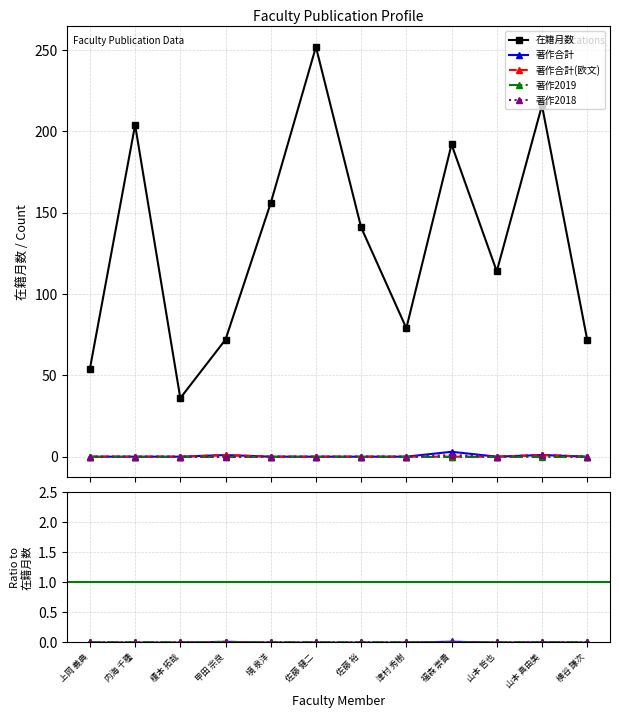

What is the label of the 3rd point from the left?

榎本 拓哉